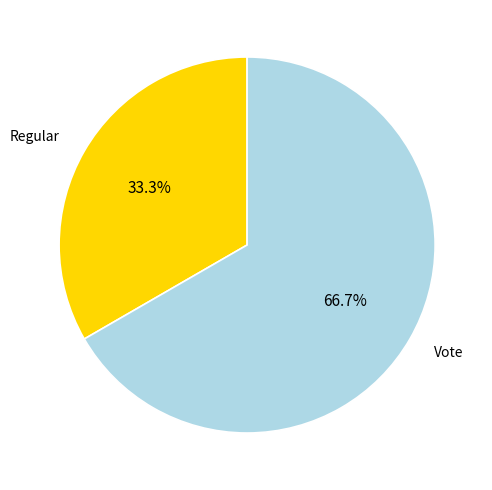

To the nearest percent, what is the combined percentage of Vote and Regular?

100%